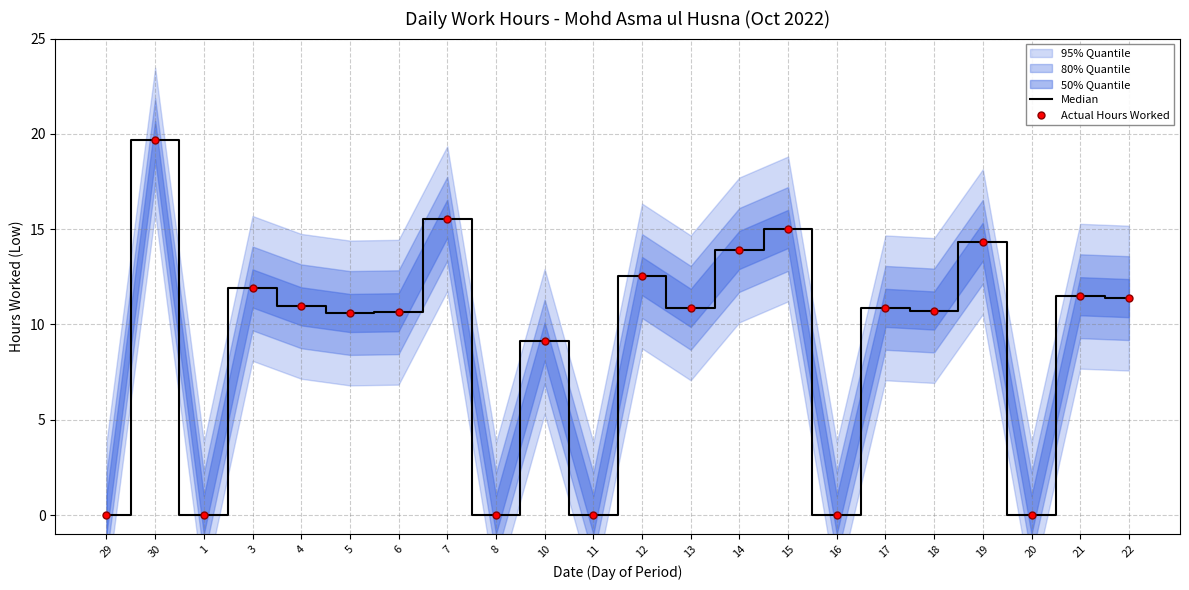

Where is the first local maximum for Median?

30